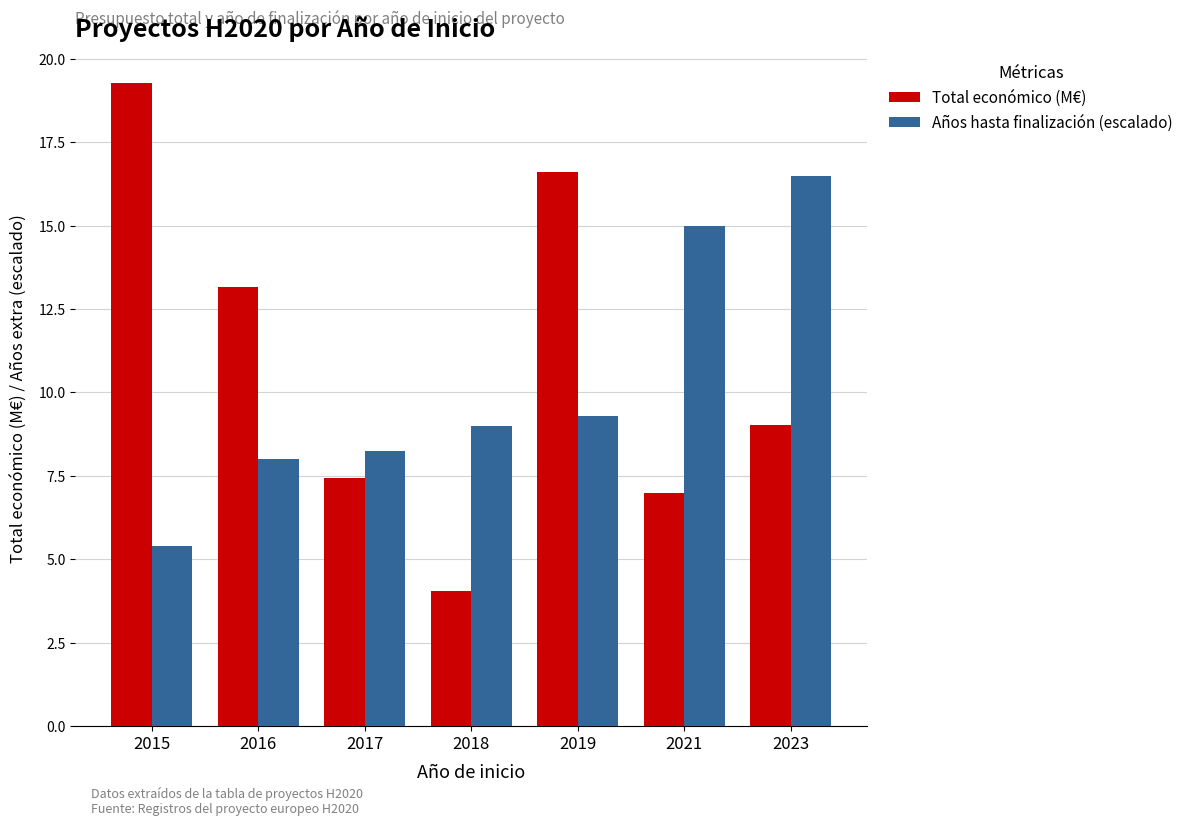

What is the spread (max minus min) of values at 2016?

5.2